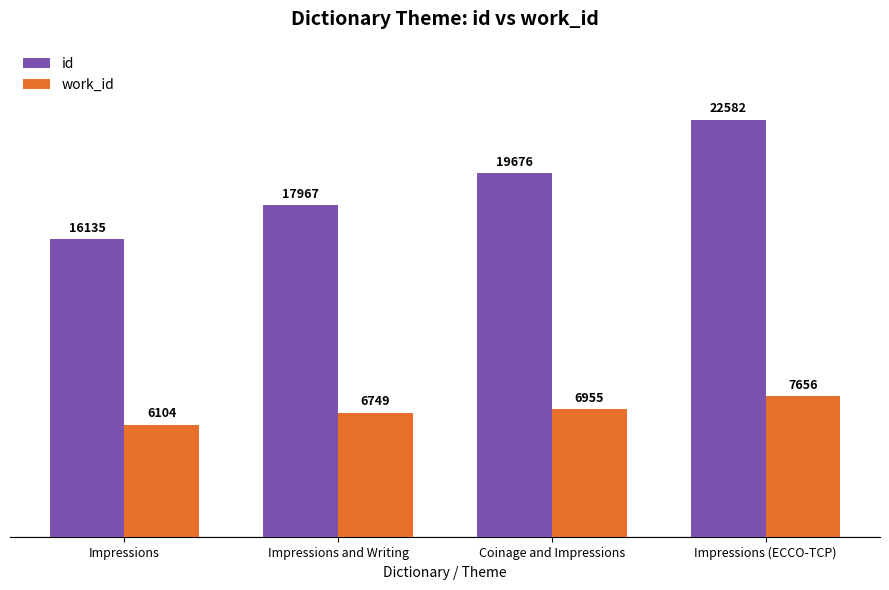

Reading left to right, list all the values displayed in this chart.

id: 16135	17967	19676	22582
work_id: 6104	6749	6955	7656